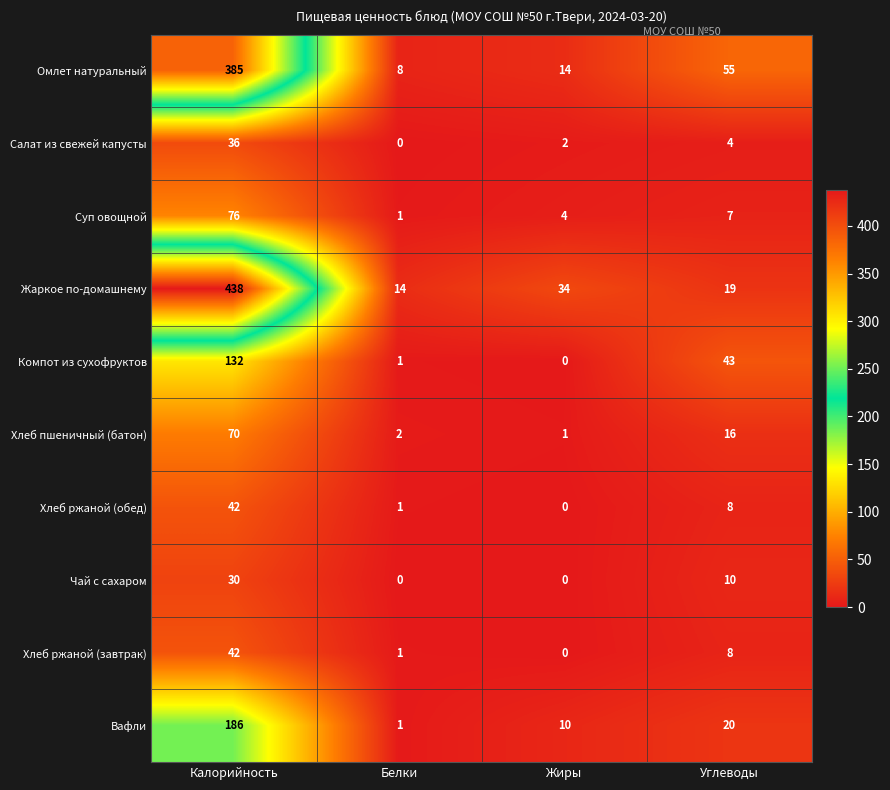

What is the maximum value for Суп овощной?

76